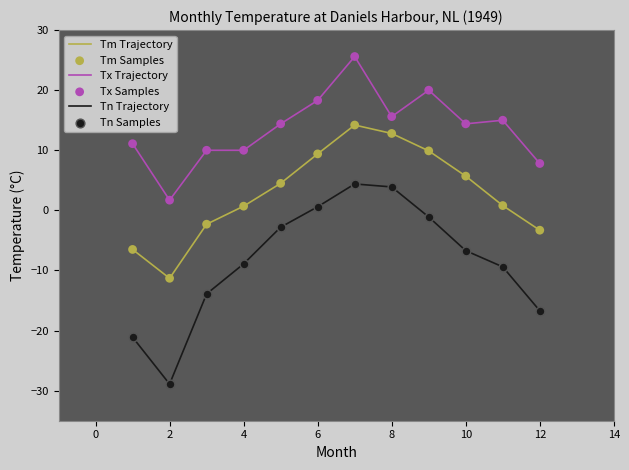

Which series has the largest total across all categories?

Tx Trajectory